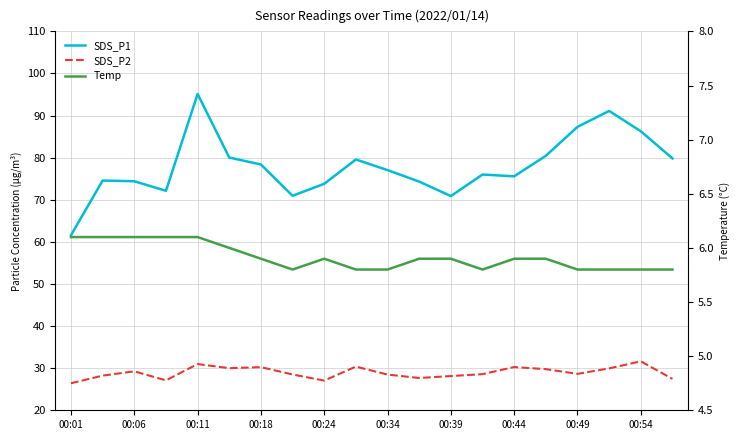

True or false: SDS_P2 and SDS_P1 intersect in this chart.

False